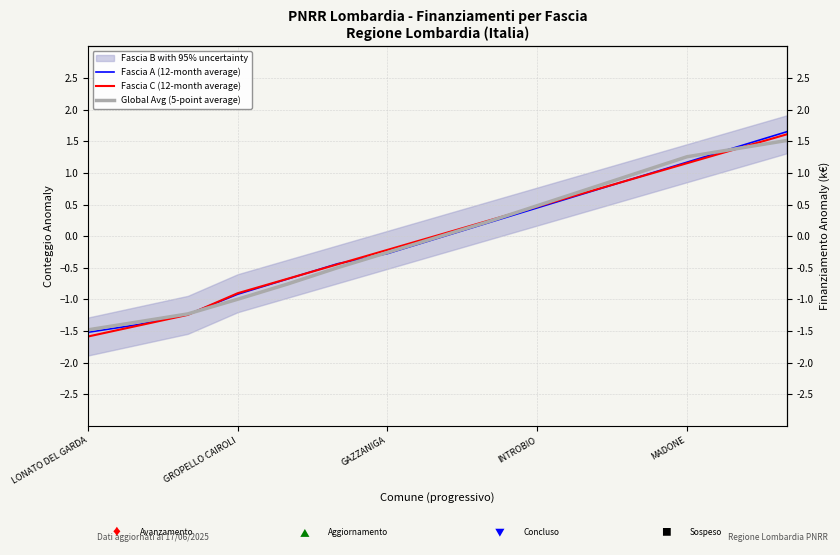

At which label does Fascia C (12-month average) reach its minimum?

LONATO DEL GARDA